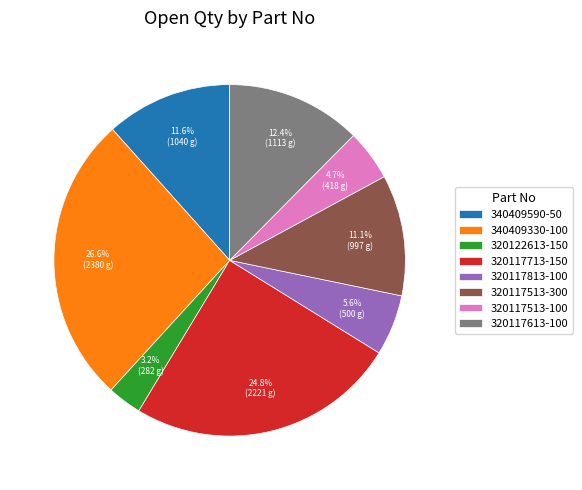

Which slice is the smallest?

320122613-150